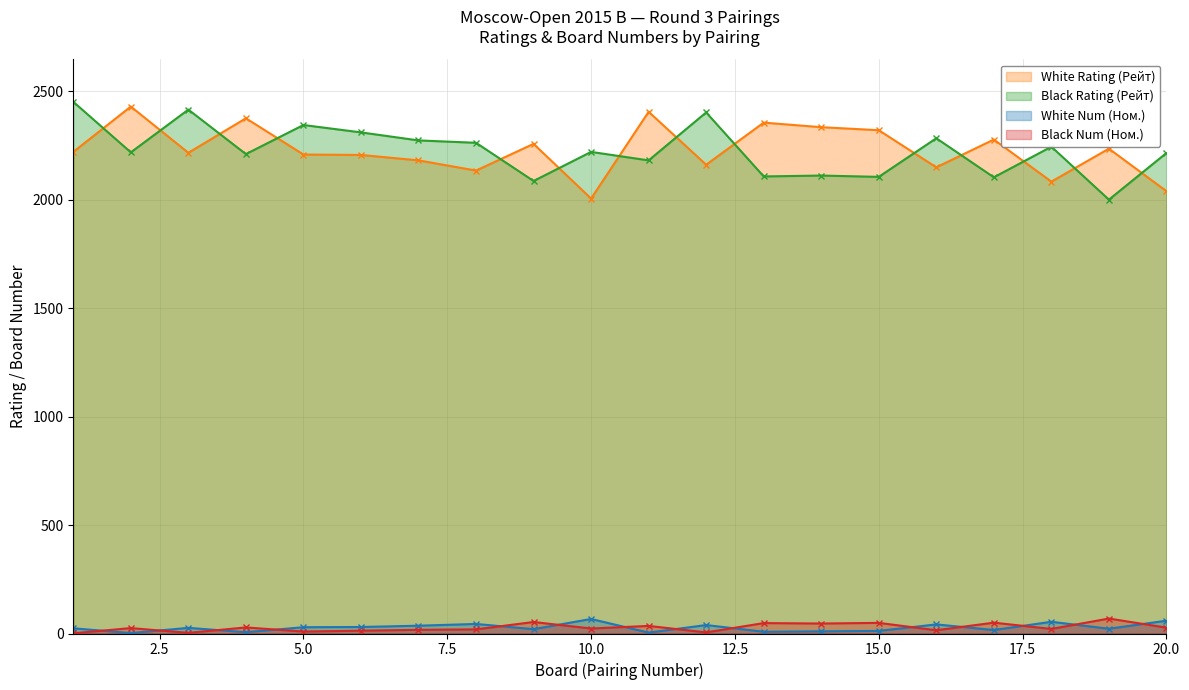

What is the value of the Black Rating (Рейт) point at the 6th from the left?

2310